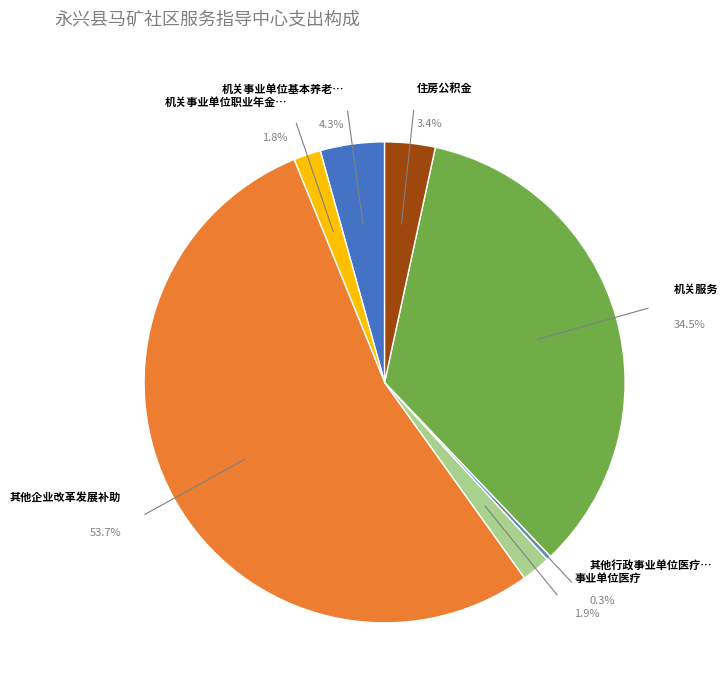

How many segments does this pie chart have?

7